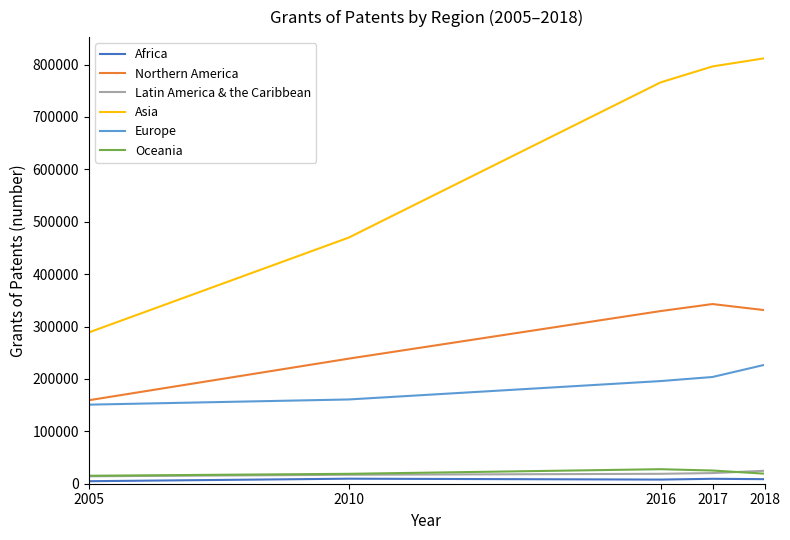

True or false: Europe and Oceania intersect in this chart.

False